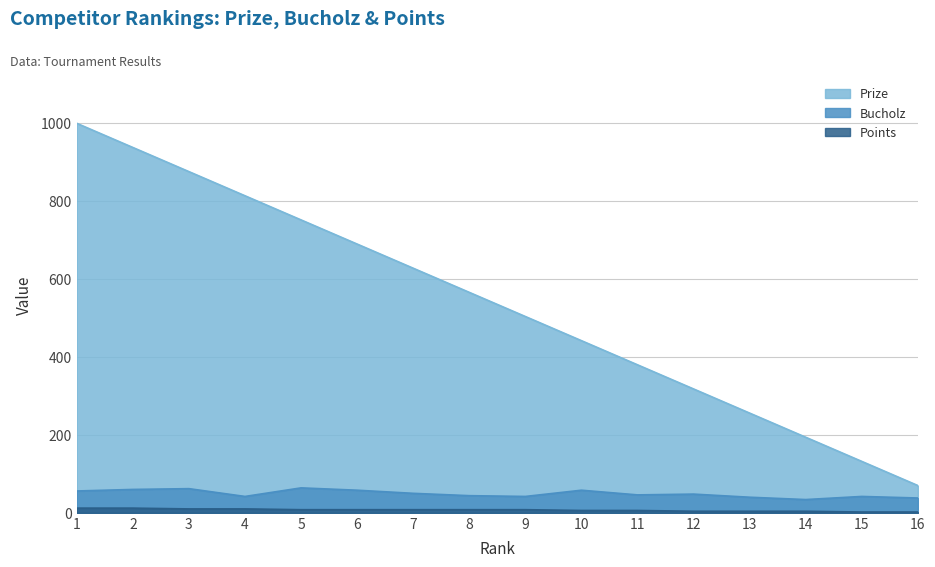

What is the total value across all series at 7?

686